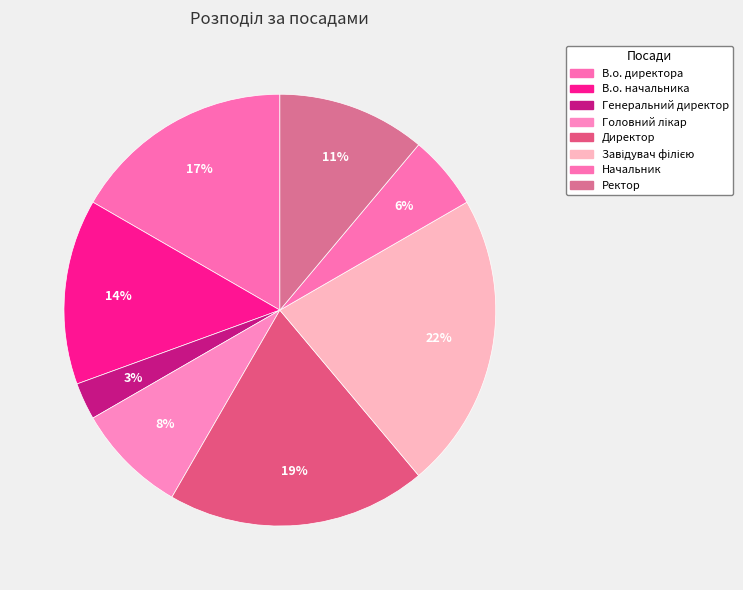

What is the smallest slice in the pie chart?

Генеральний директор